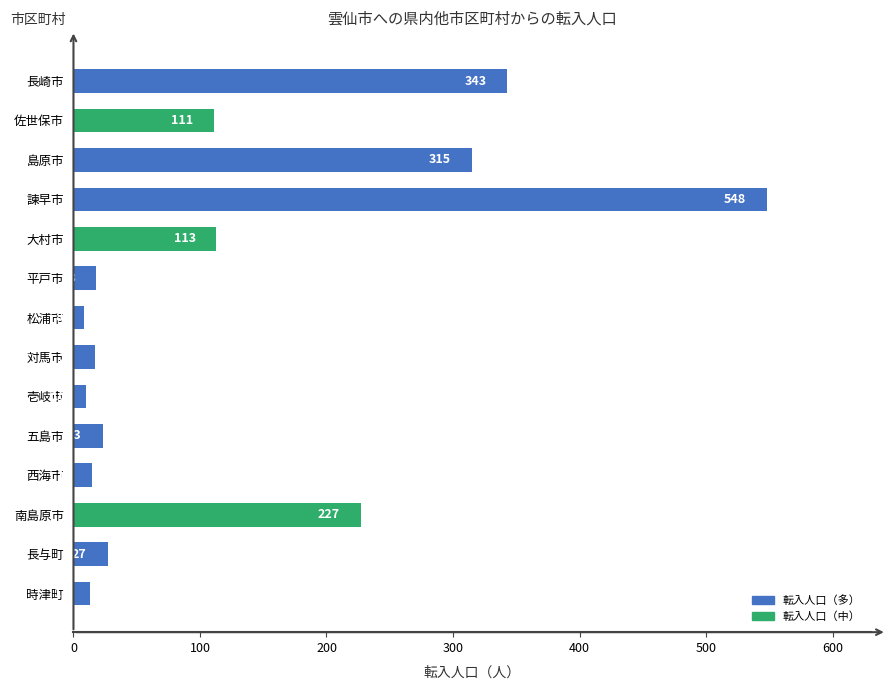

What position from the top is 西海市?

11